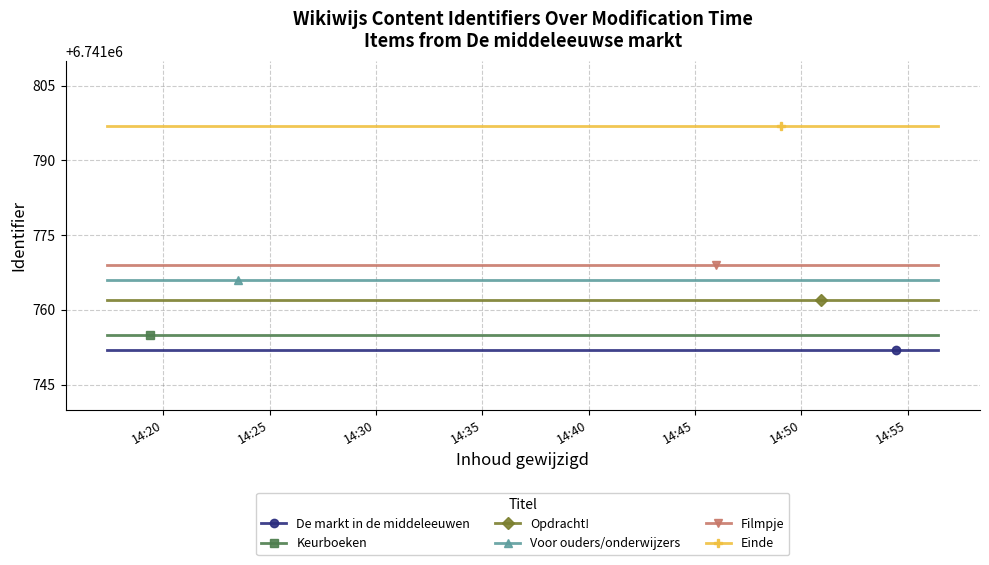

Rank the series by their maximum value, from lowest to highest.

De markt in de middeleeuwen, Keurboeken, Opdracht!, Voor ouders/onderwijzers, Filmpje, Einde